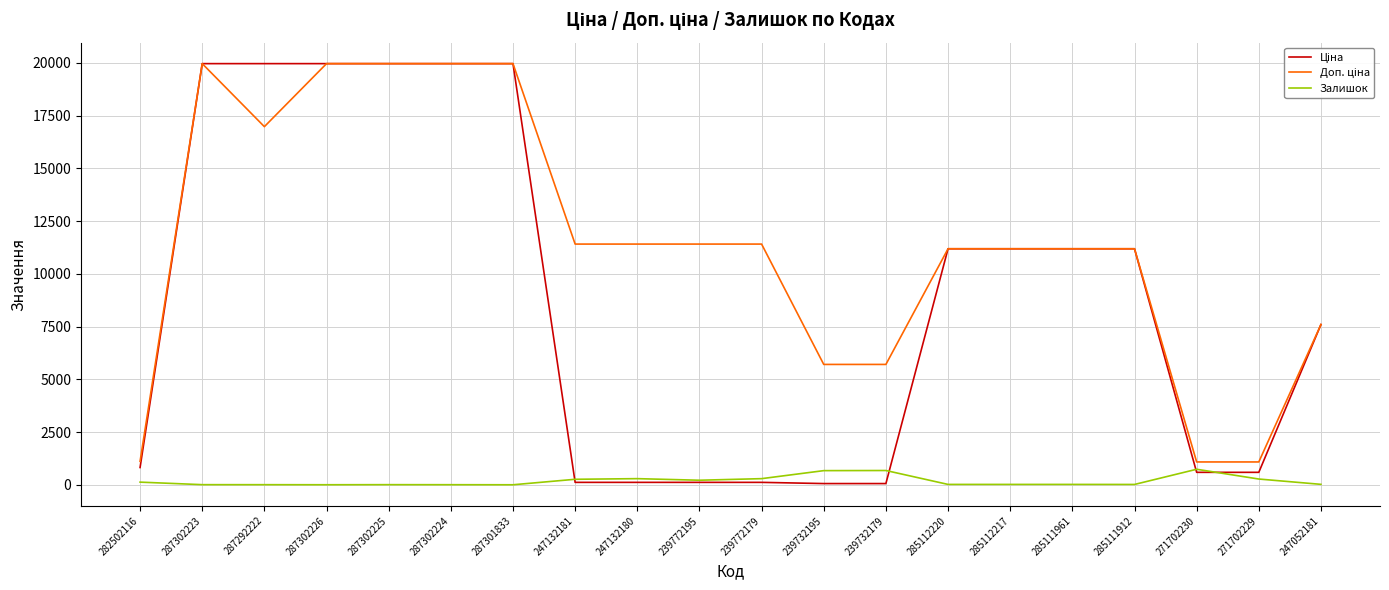

What is the greatest value displayed?

19964.2